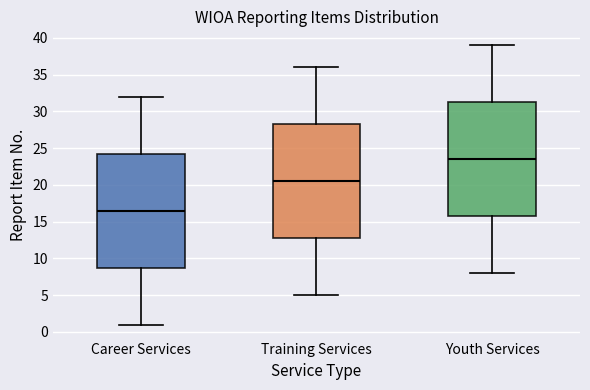

Reading left to right, transcribe this box plot: for each box, give where its median line is, the range the box spans, and where its two whiskers end, as read against the y-axis. The values are not printed on the chart, so give them approximately, as read against the axis.

Career Services: median 16.5, box 9.0 to 24.5, whiskers 1.0 to 32.0
Training Services: median 20.5, box 13.0 to 28.5, whiskers 5.0 to 36.0
Youth Services: median 23.5, box 16.0 to 31.5, whiskers 8.0 to 39.0